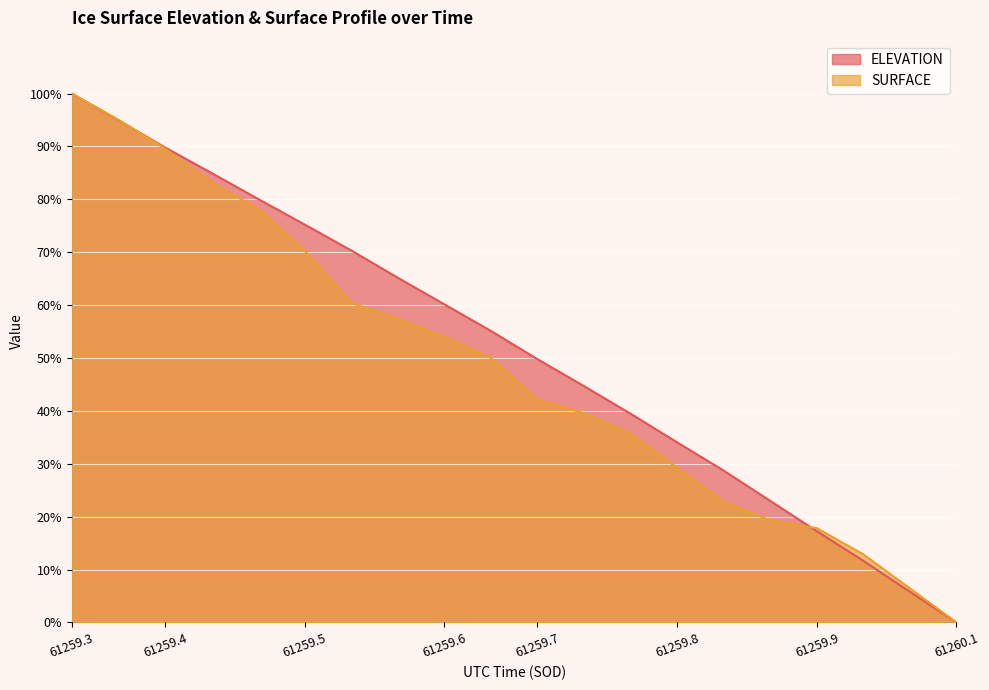

Is the value of SURFACE at 61259.8594 greater than the value of ELEVATION at 61259.9823?

Yes